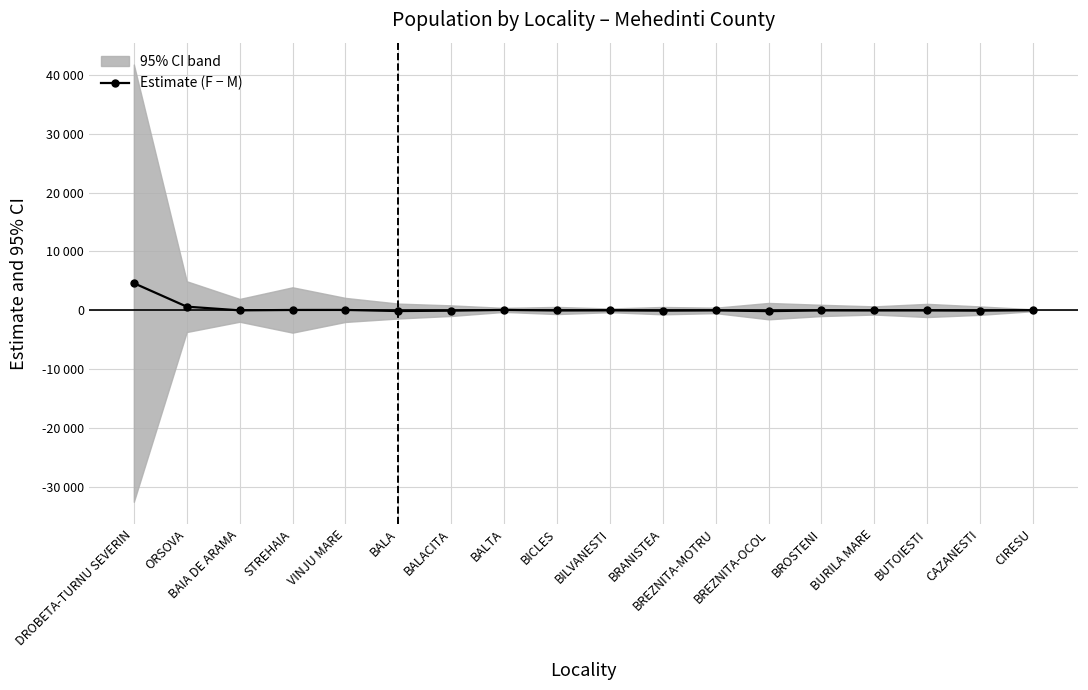

What is the sum of all values?

4815